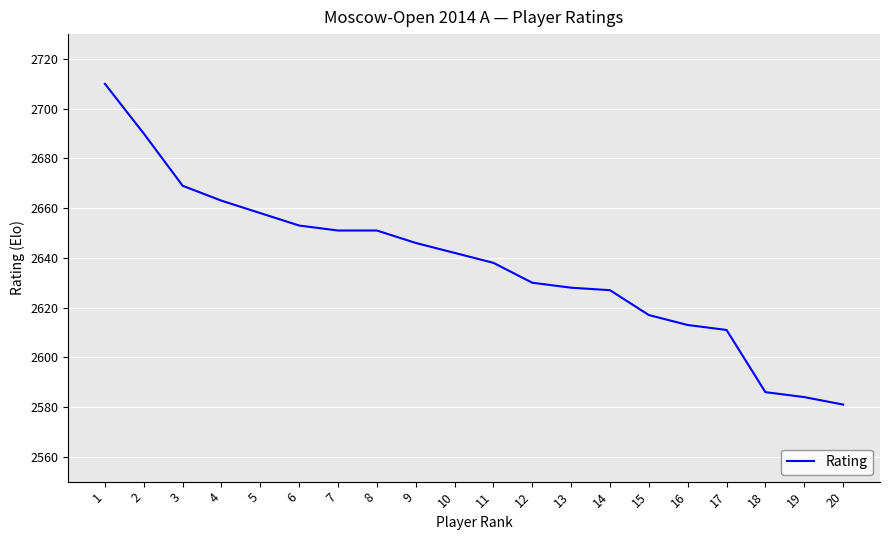

What is the smallest value displayed?

2581